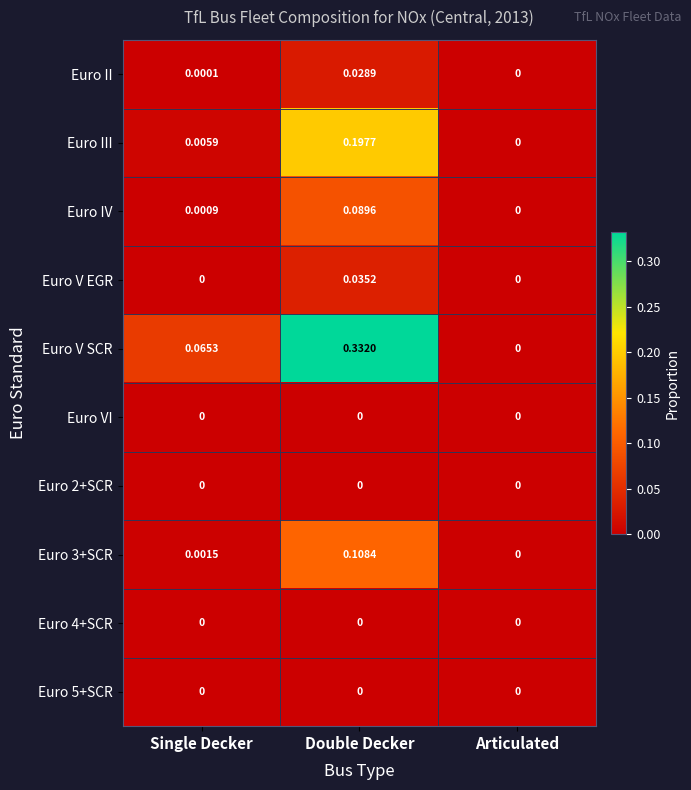

Is the value of Euro 3+SCR at Articulated greater than the value of Euro IV at Double Decker?

No